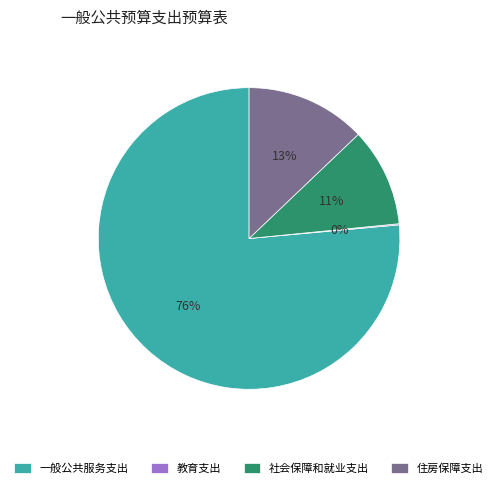

To the nearest percent, what is the difference between the largest and smallest slice percentages?

76%